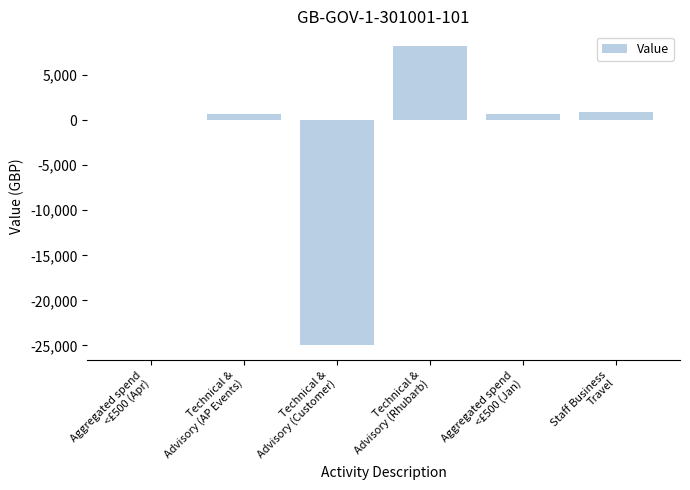

How many categories are shown in the chart?

6